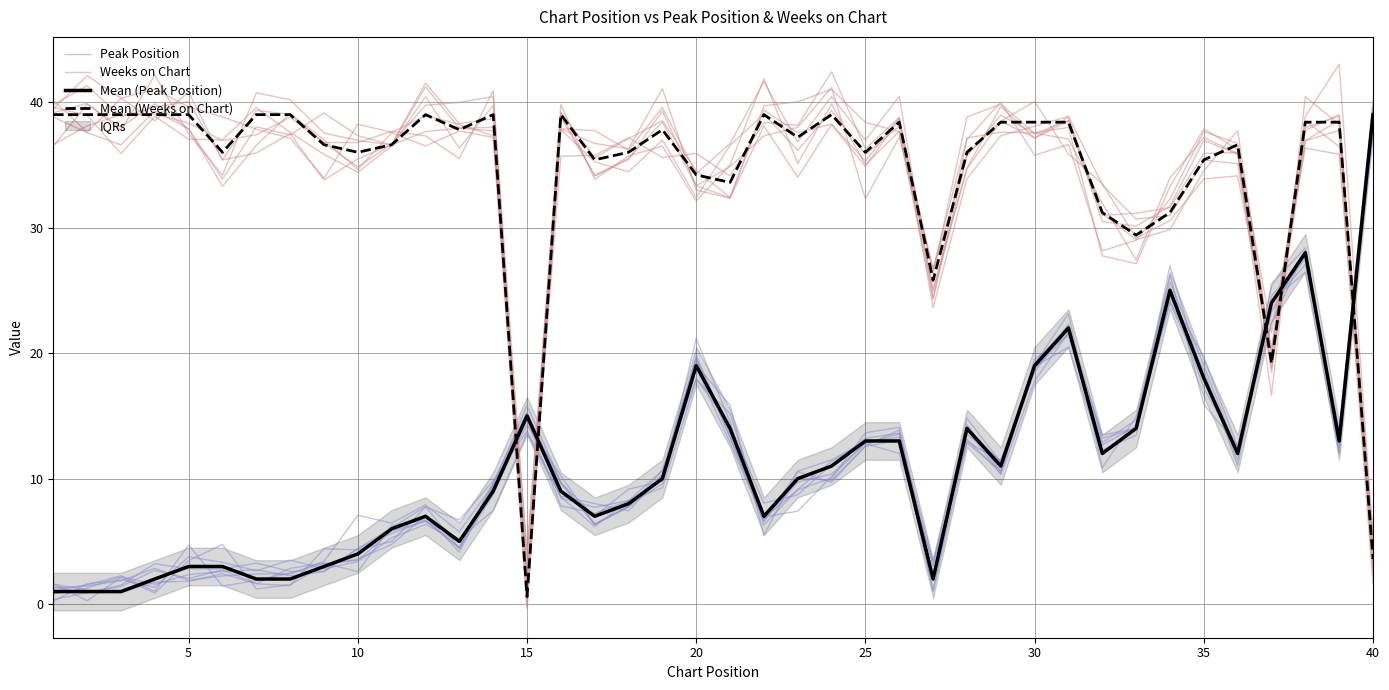

List the series in order of their peak value, lowest first.

Mean (Peak Position), Mean (Weeks on Chart), Peak Position, Weeks on Chart